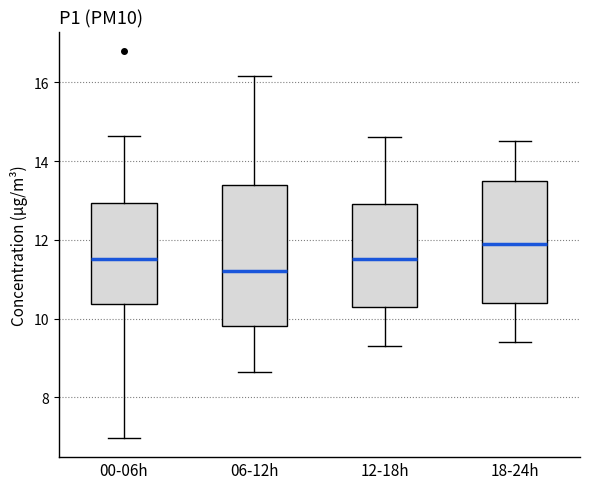

Reading left to right, transcribe this box plot: for each box, give where its median line is, the range the box spans, and where its two whiskers end, as read against the y-axis. The values are not printed on the chart, so give them approximately, as read against the axis.

00-06h: median 11.6, box 10.4 to 13.0, whiskers 7.0 to 14.6
06-12h: median 11.2, box 9.8 to 13.4, whiskers 8.6 to 16.2
12-18h: median 11.6, box 10.4 to 13.0, whiskers 9.4 to 14.6
18-24h: median 12.0, box 10.4 to 13.6, whiskers 9.4 to 14.6